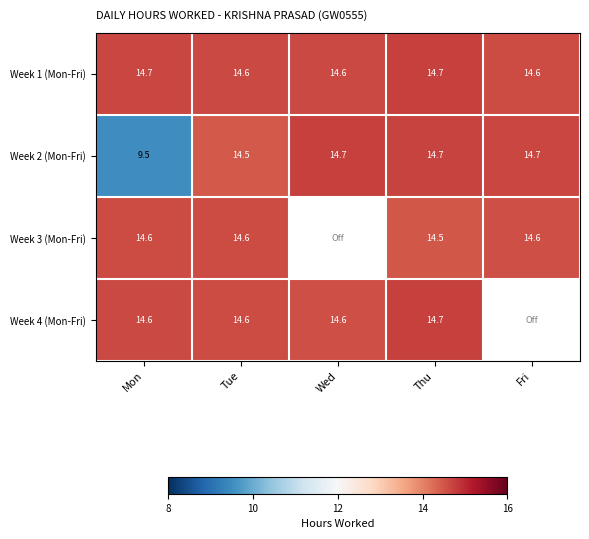

How many distinct data groups are displayed?

4